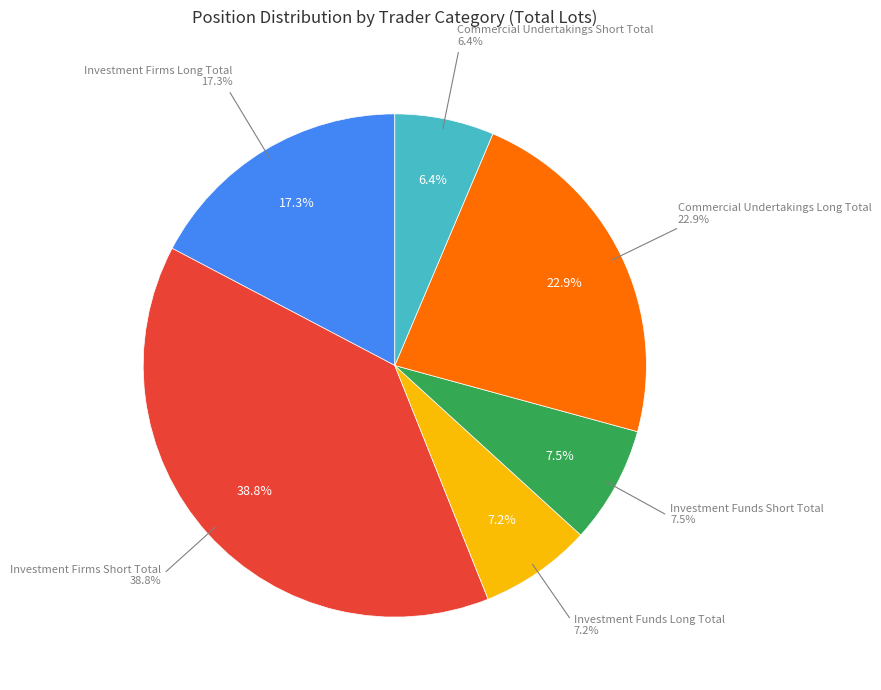

To the nearest percent, what percentage of the pie is Investment Funds Short Total?

8%